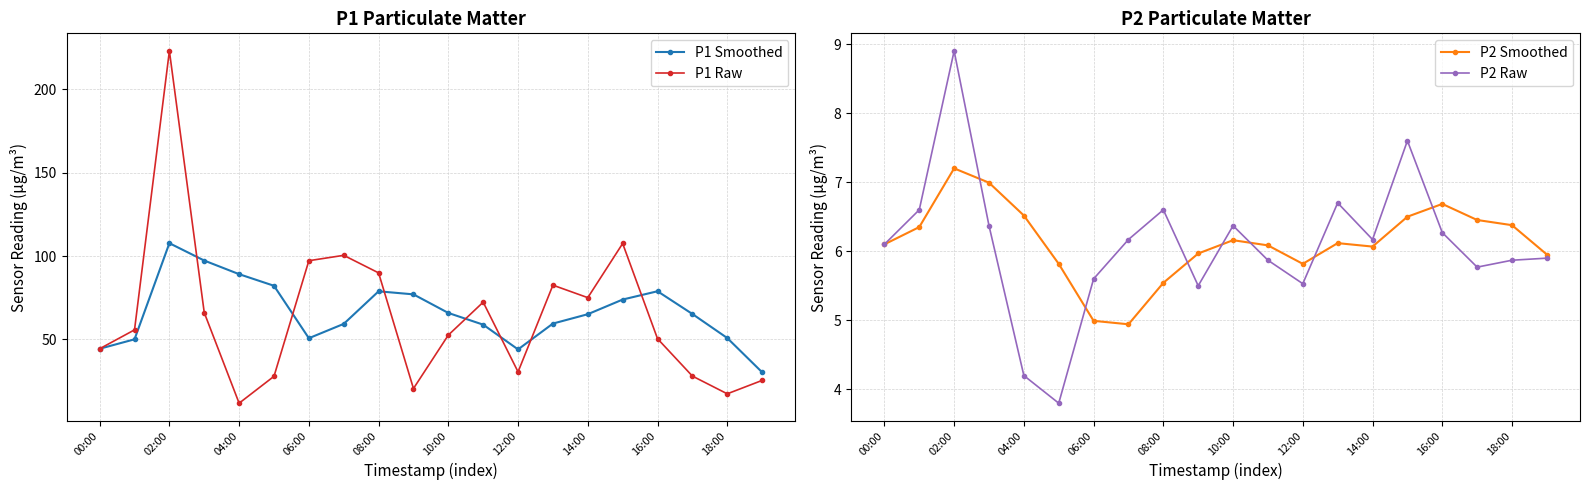

True or false: P1 Smoothed has a value of 23.6 at 06:00.

False